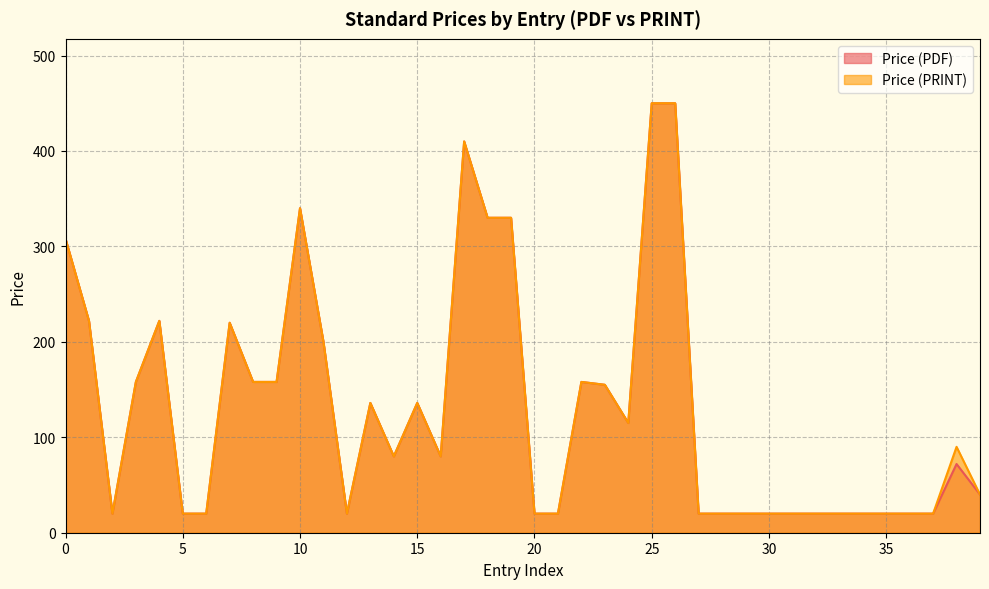

True or false: Price (PDF) has a value of 308 at 0.

True